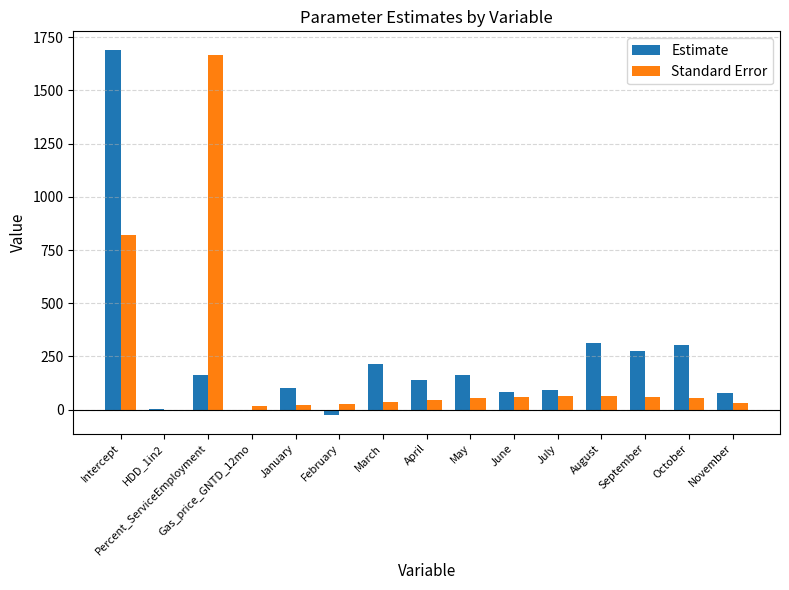

What is the total value across all series at October?

357.2